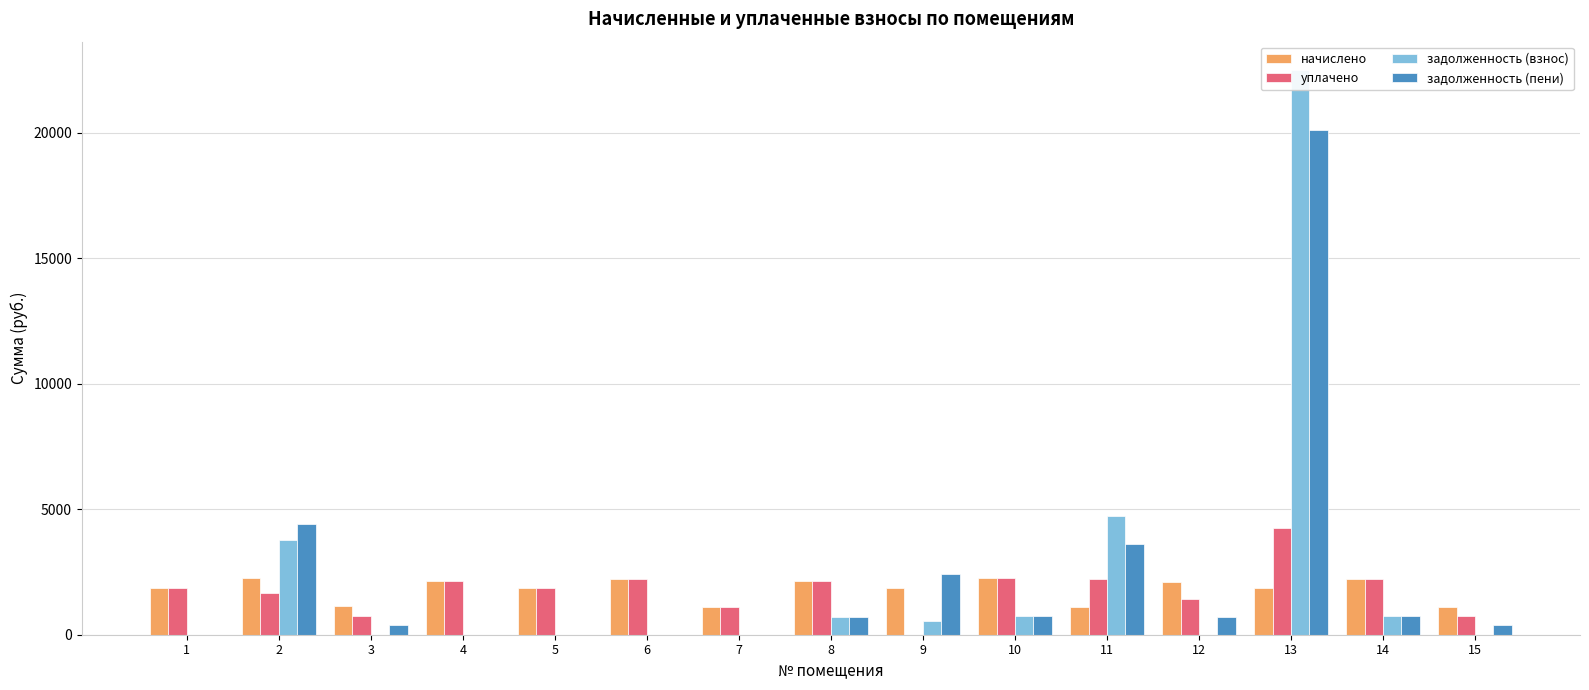

List the series in order of their peak value, lowest first.

начислено, уплачено, задолженность (пени), задолженность (взнос)